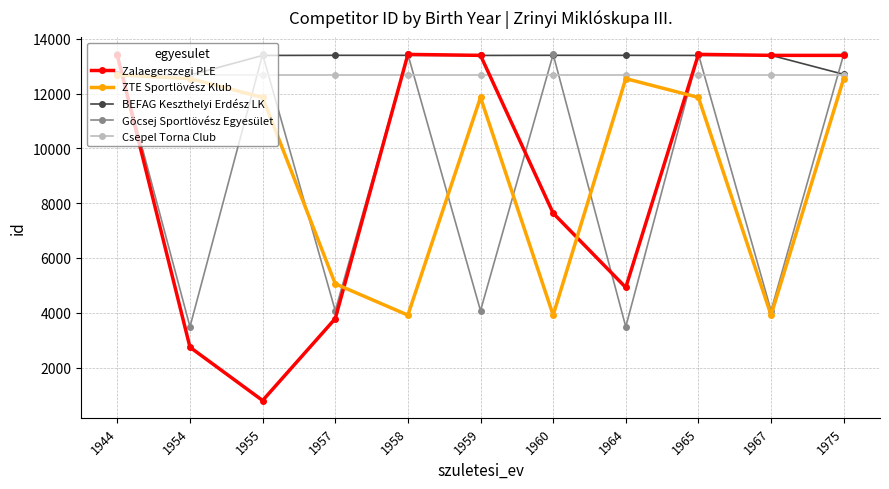

True or false: ZTE Sportlövész Klub has a value of 11863 at 1959.

True